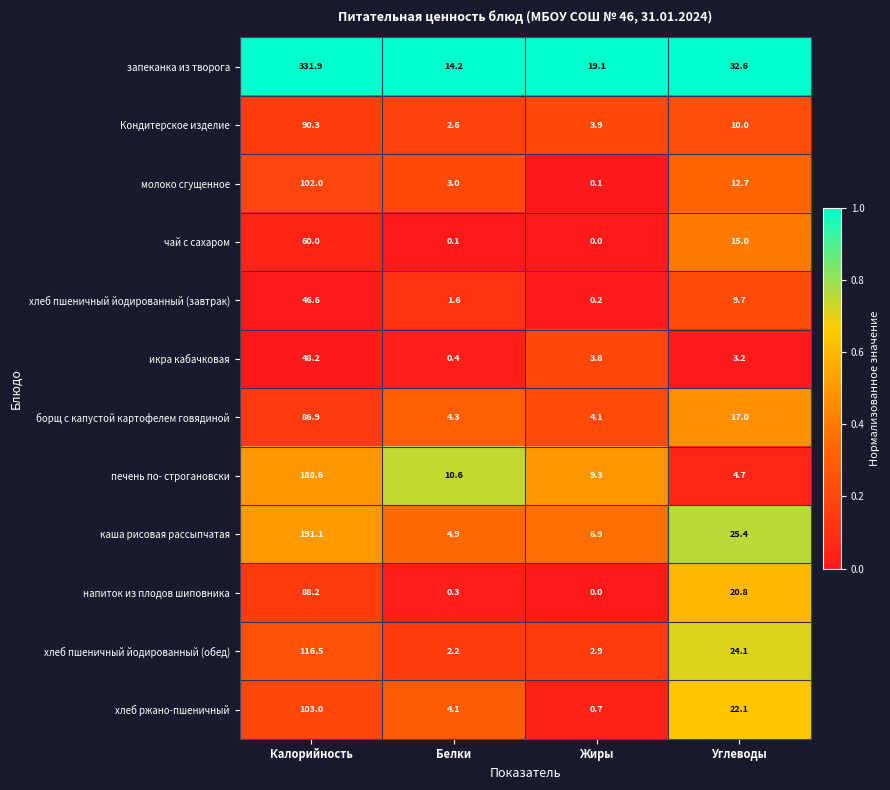

Where does the запеканка из творога series first go above 32?

Калорийность